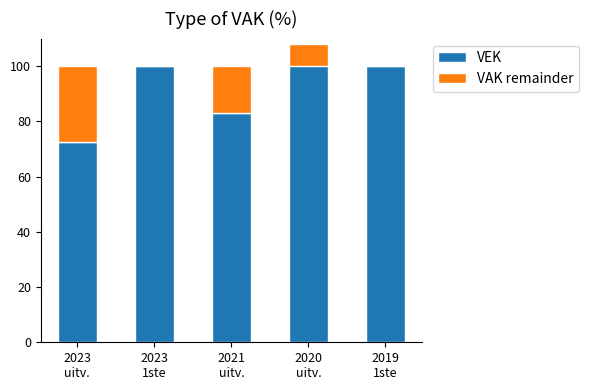

What is the sum of the VEK values at 2023
1ste and 2019
1ste?

200.0